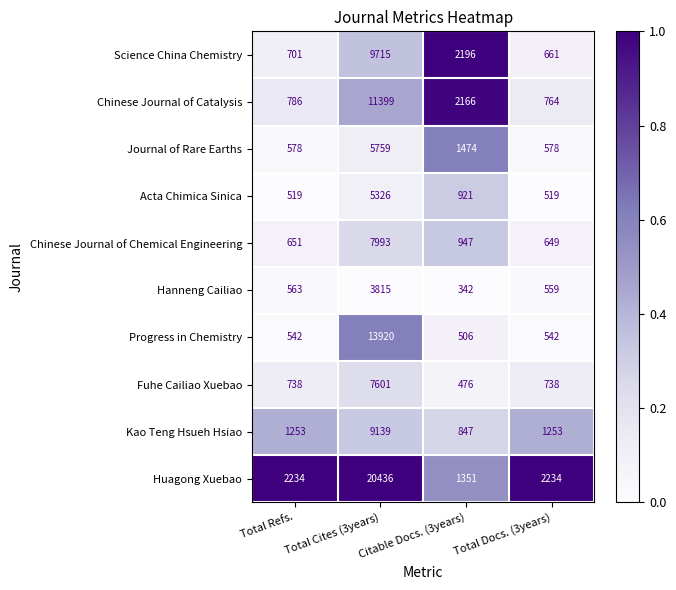

What is the total value across all series at Citable Docs. (3years)?

11226